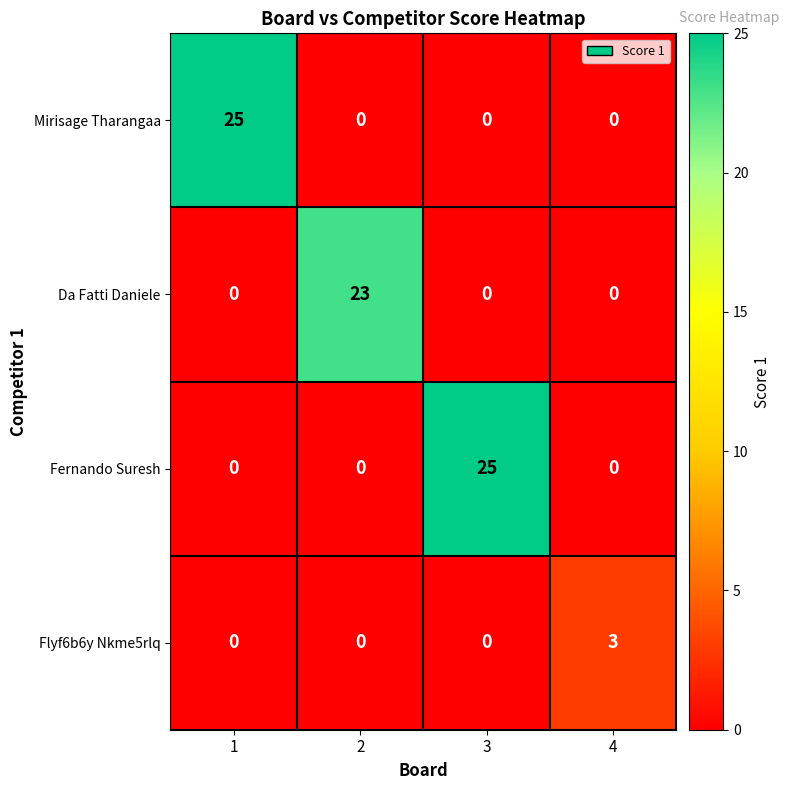

Which series changed the most between 2 and 4?

Da Fatti Daniele